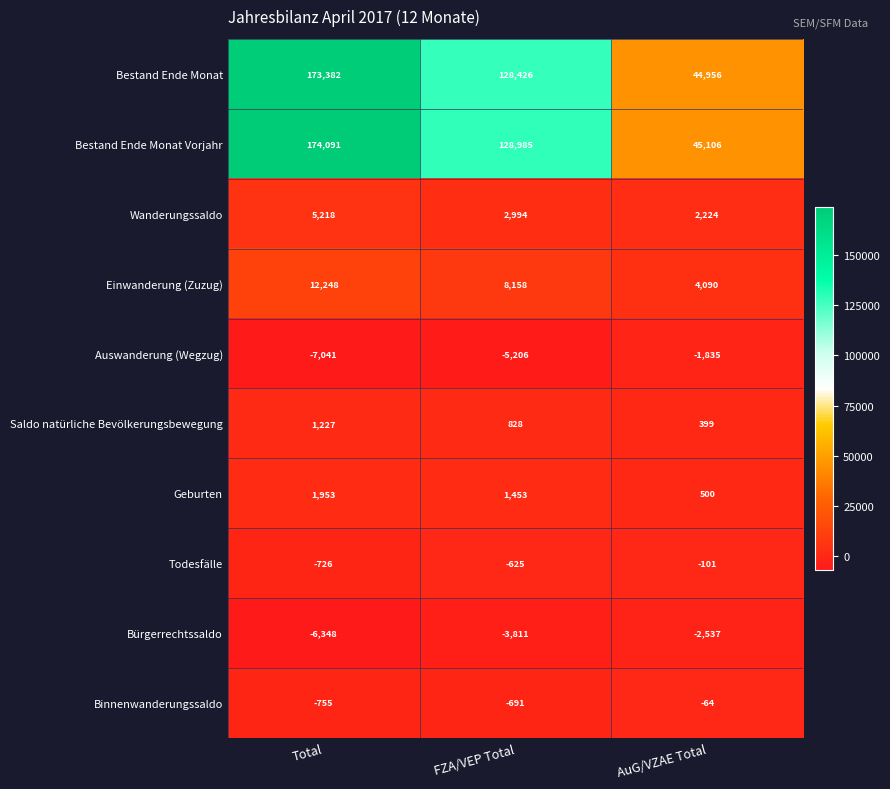

At which category does the chart reach its peak across all series?

Total